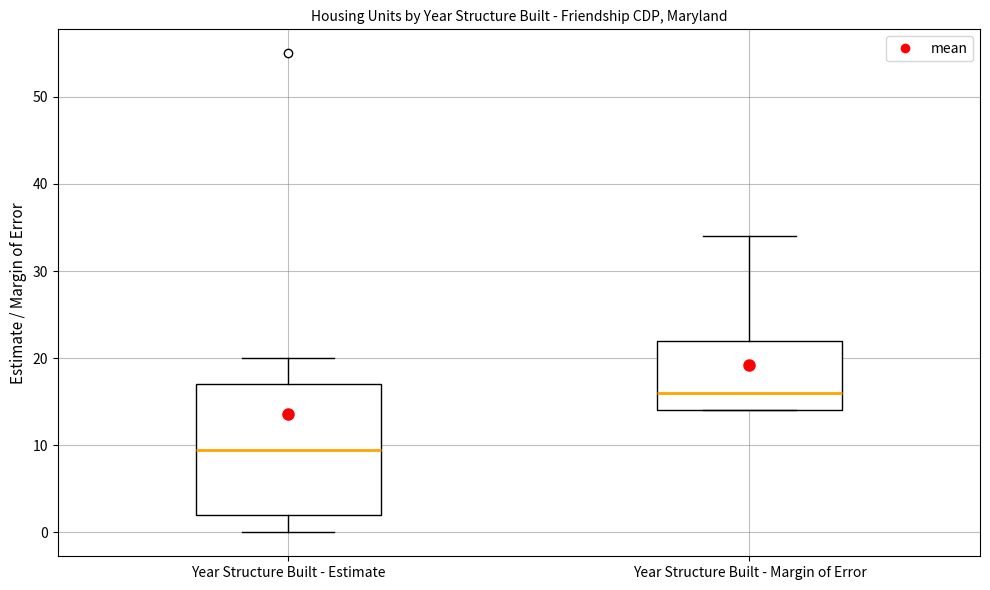

Where does the lower whisker of the box for Year Structure Built - Estimate end on the y-axis? The values are not printed on the chart, so give them approximately, as read against the axis.

0